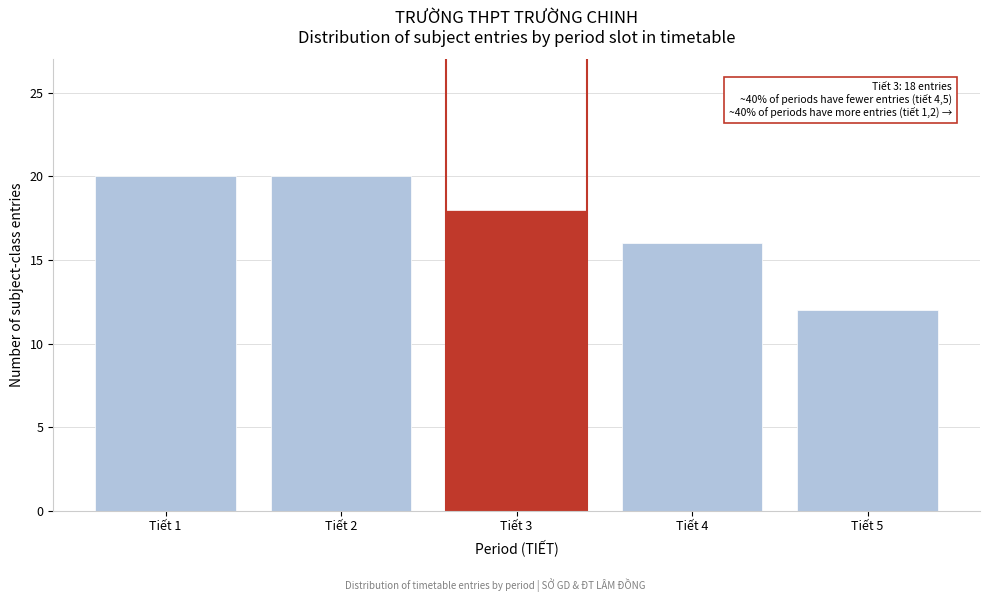

Reading right to left, what are all the values shown in this chart?

Tiết 5=12	Tiết 4=16	Tiết 3=18	Tiết 2=20	Tiết 1=20